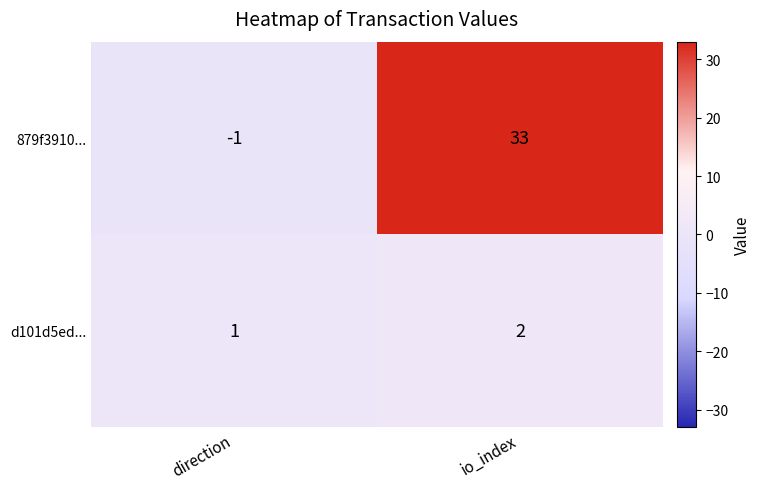

Reading right to left, transcribe all the data shown in this chart.

879f3910...: 33	-1
d101d5ed...: 2	1